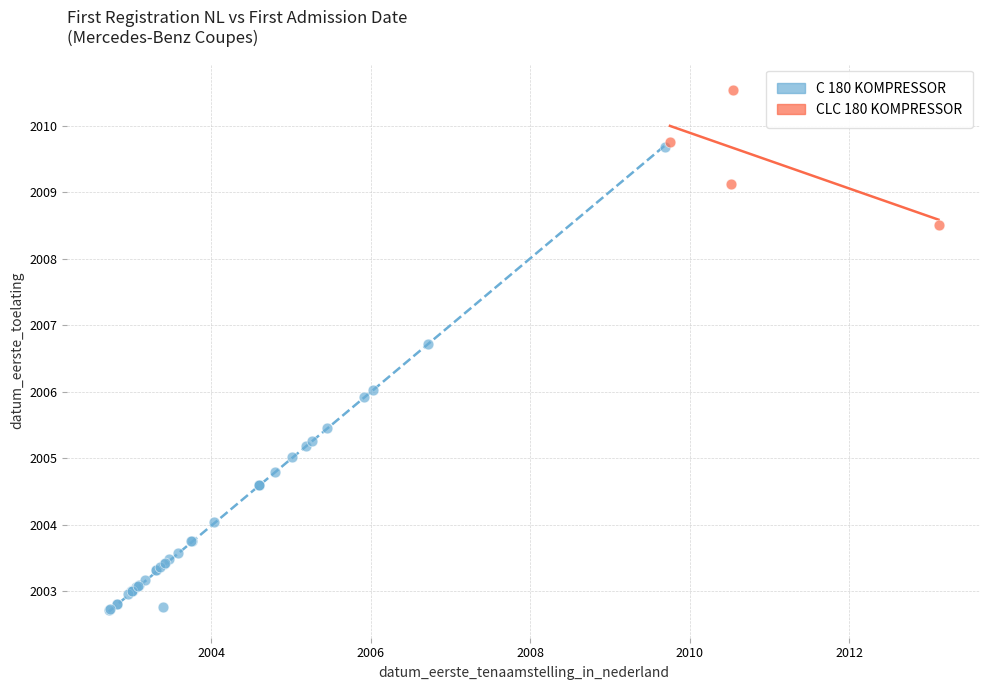

Which series contains the lowest Y value?

C 180 KOMPRESSOR